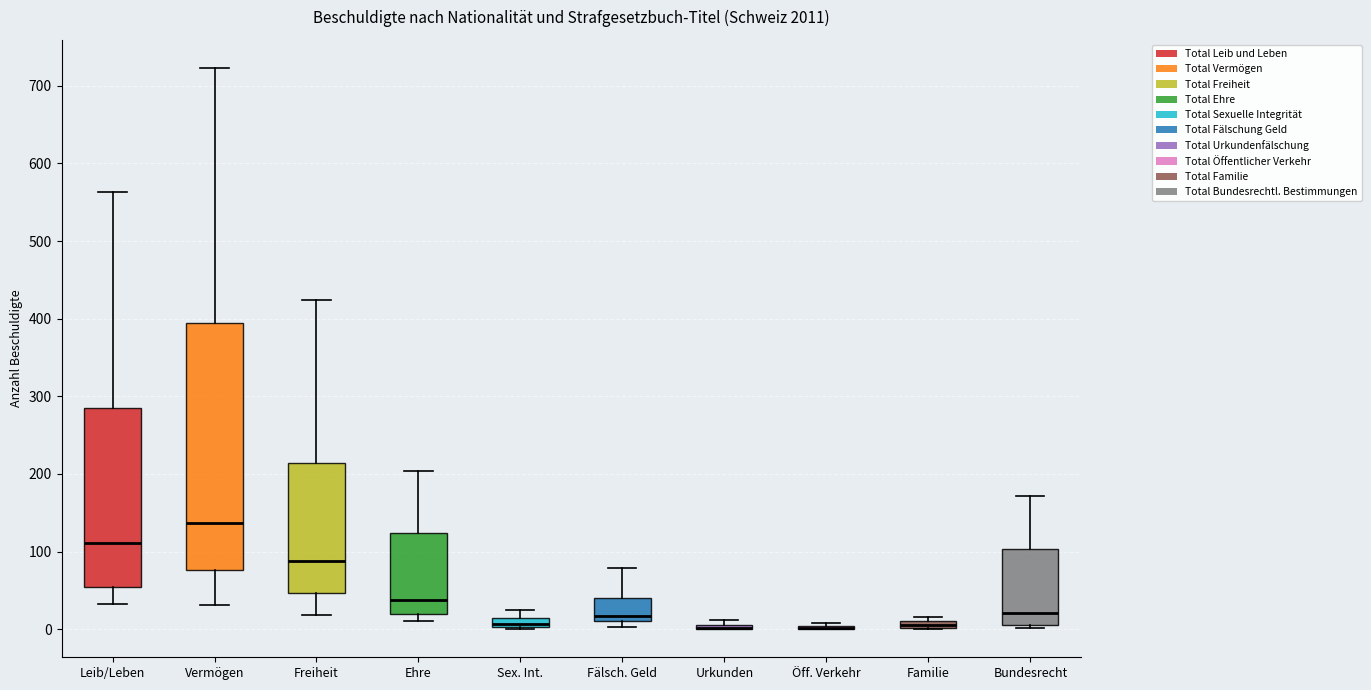

Which box is the tallest, from its lower edge to its upper edge?

Vermögen